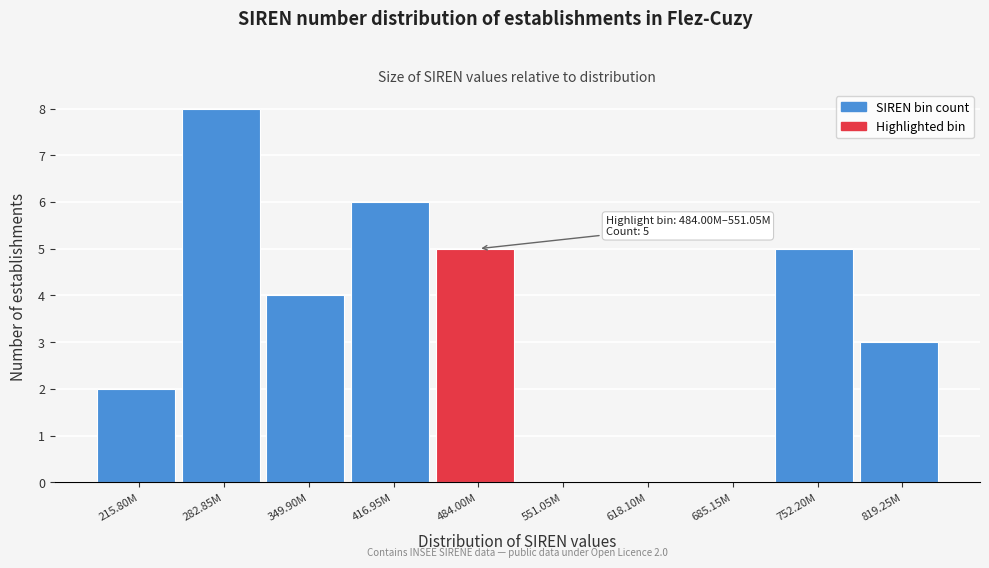

Reading right to left, list all the values displayed in this chart.

819.25M=3	752.20M=5	685.15M=0	618.10M=0	551.05M=0	484.00M=5	416.95M=6	349.90M=4	282.85M=8	215.80M=2